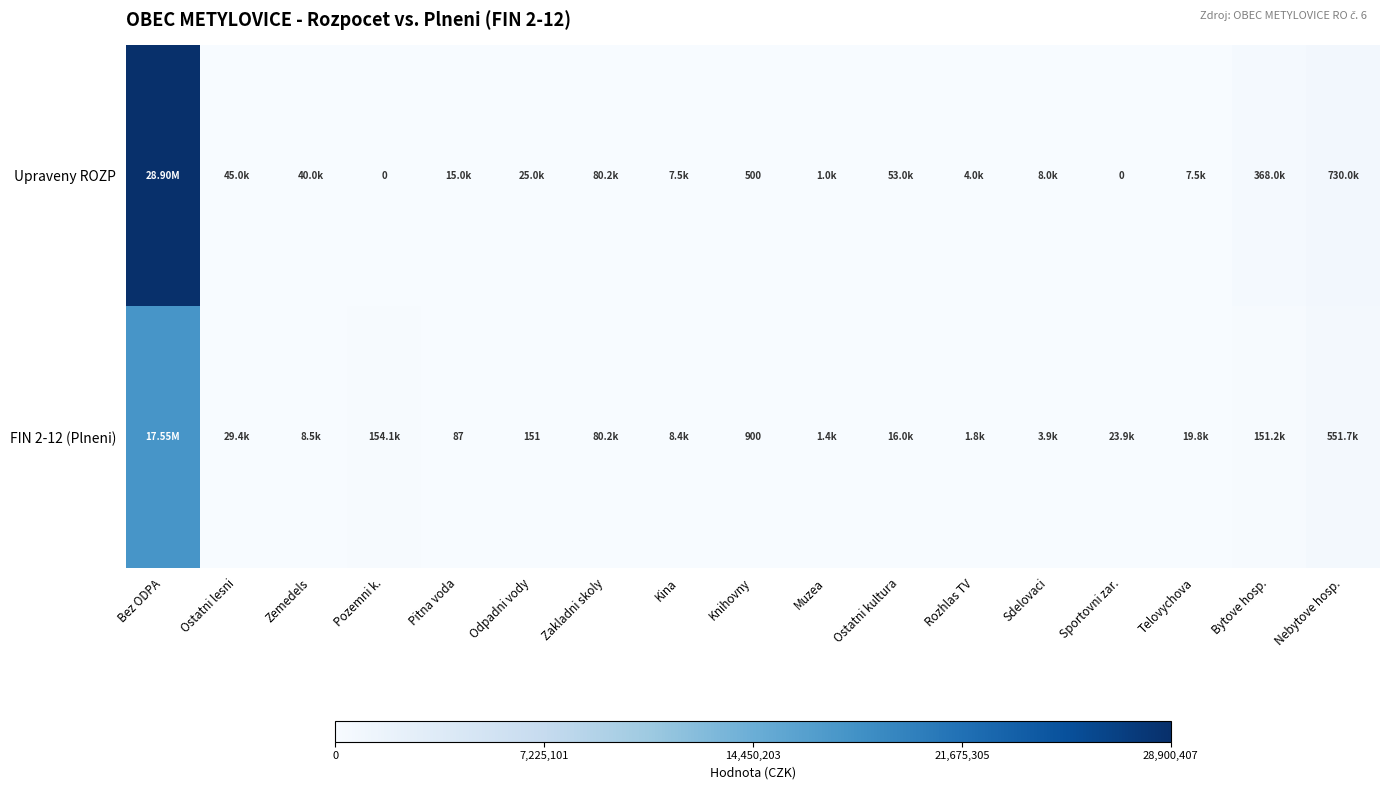

Rank the series by their maximum value, from lowest to highest.

FIN 2-12 (Plneni), Upraveny ROZP